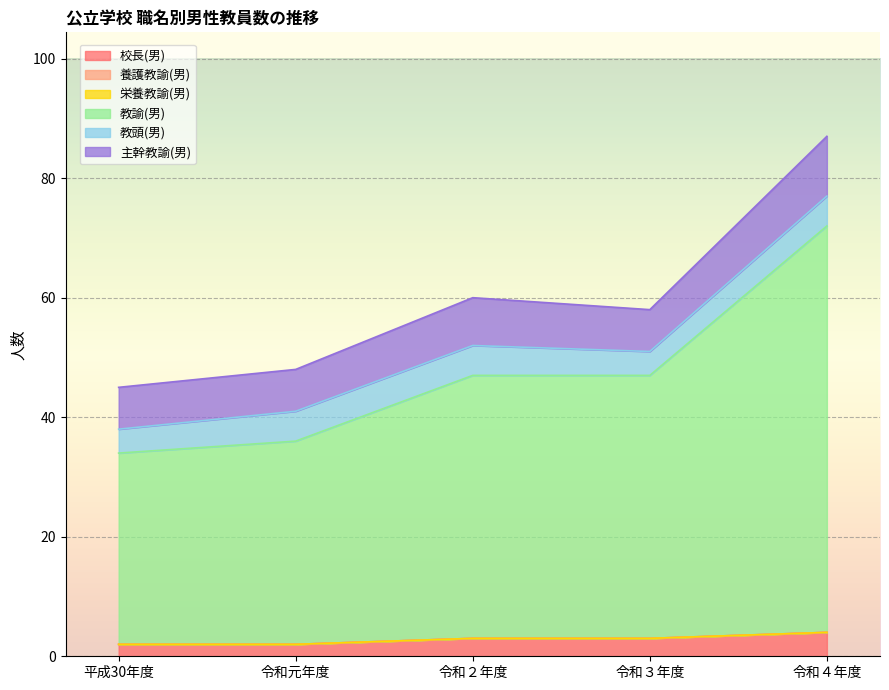

Which series has the largest total across all categories?

教諭(男)